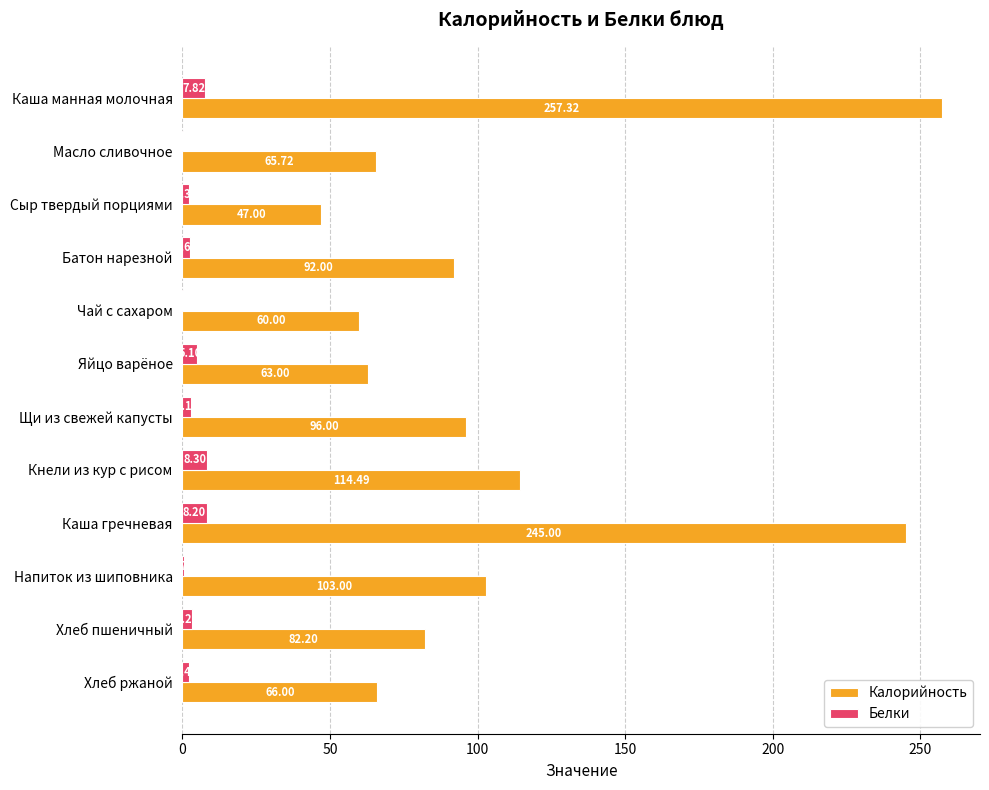

Which label corresponds to the largest value in the chart?

Каша манная молочная